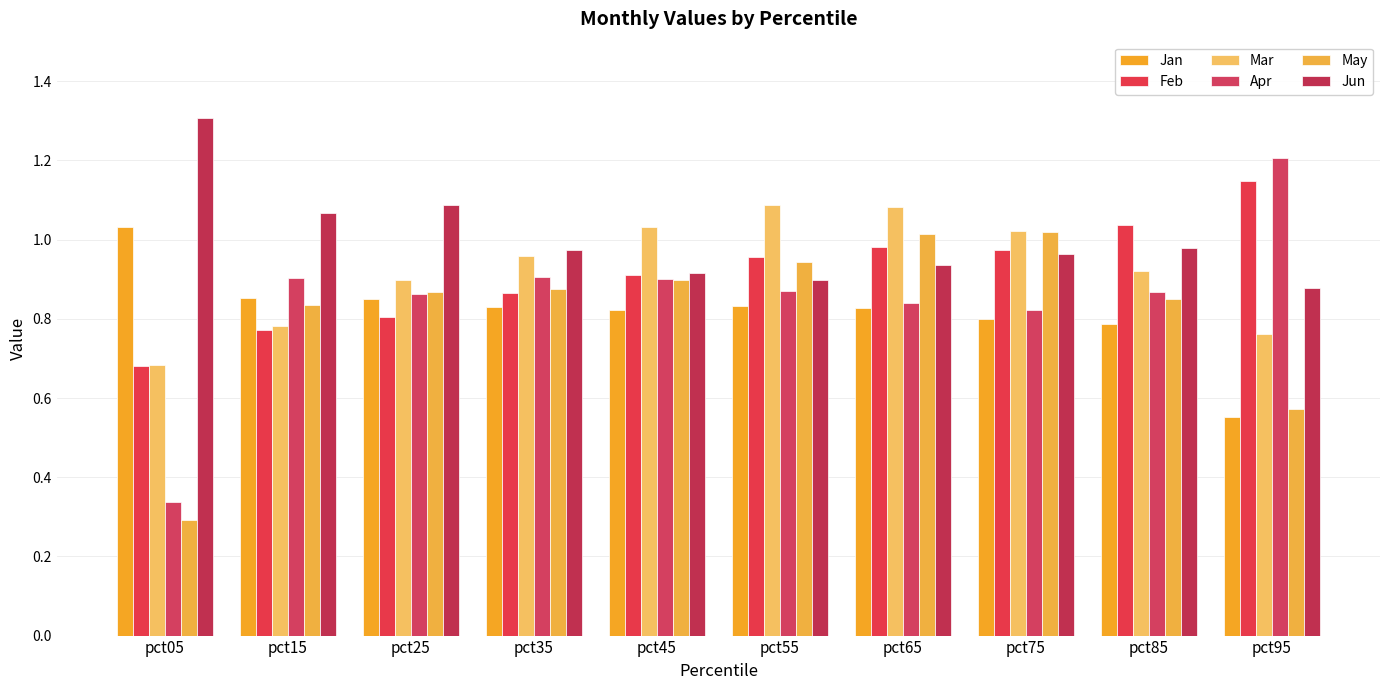

At which category is the sum across all series the highest?

pct65